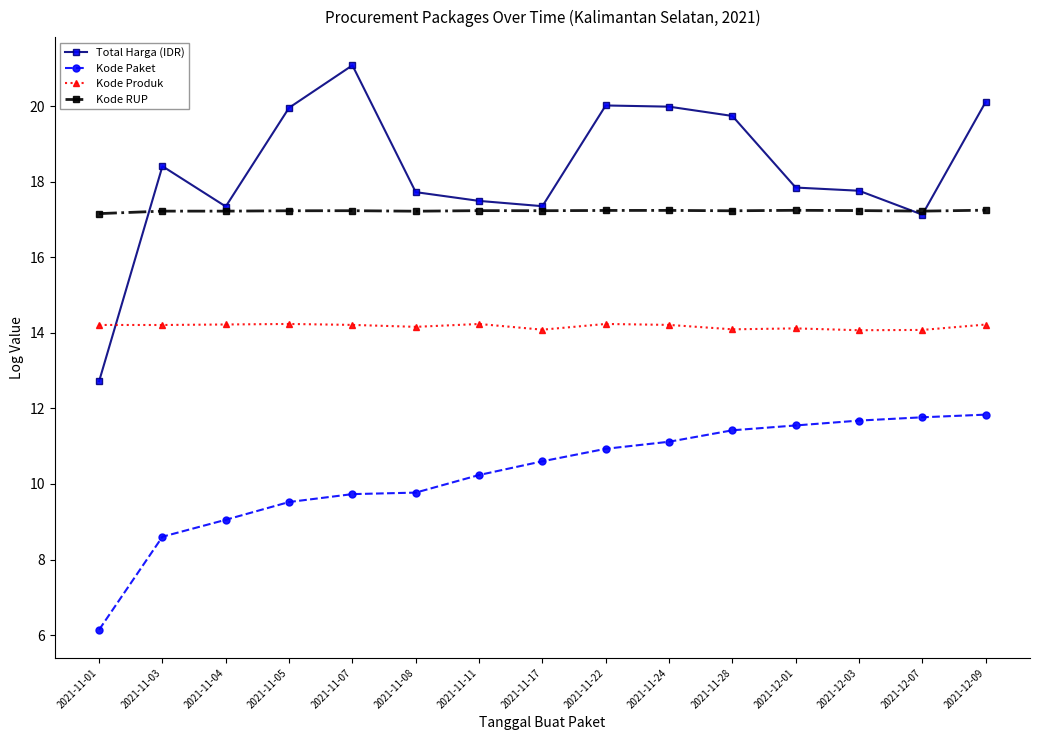

The value of Kode RUP at 2021-12-01 is 17.2. True or false?

True